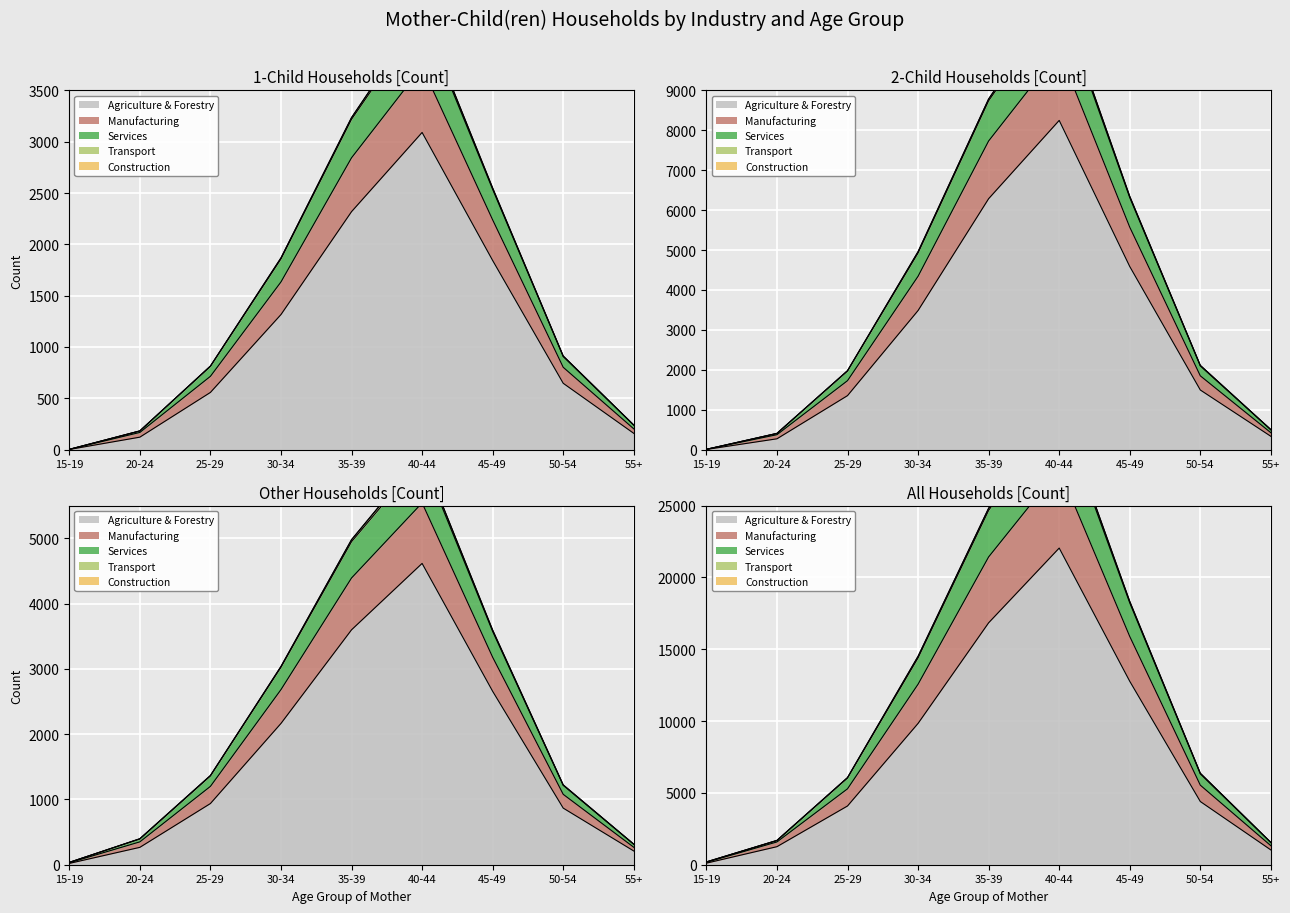

What is the difference between the highest and lowest values at 30-34?

1708